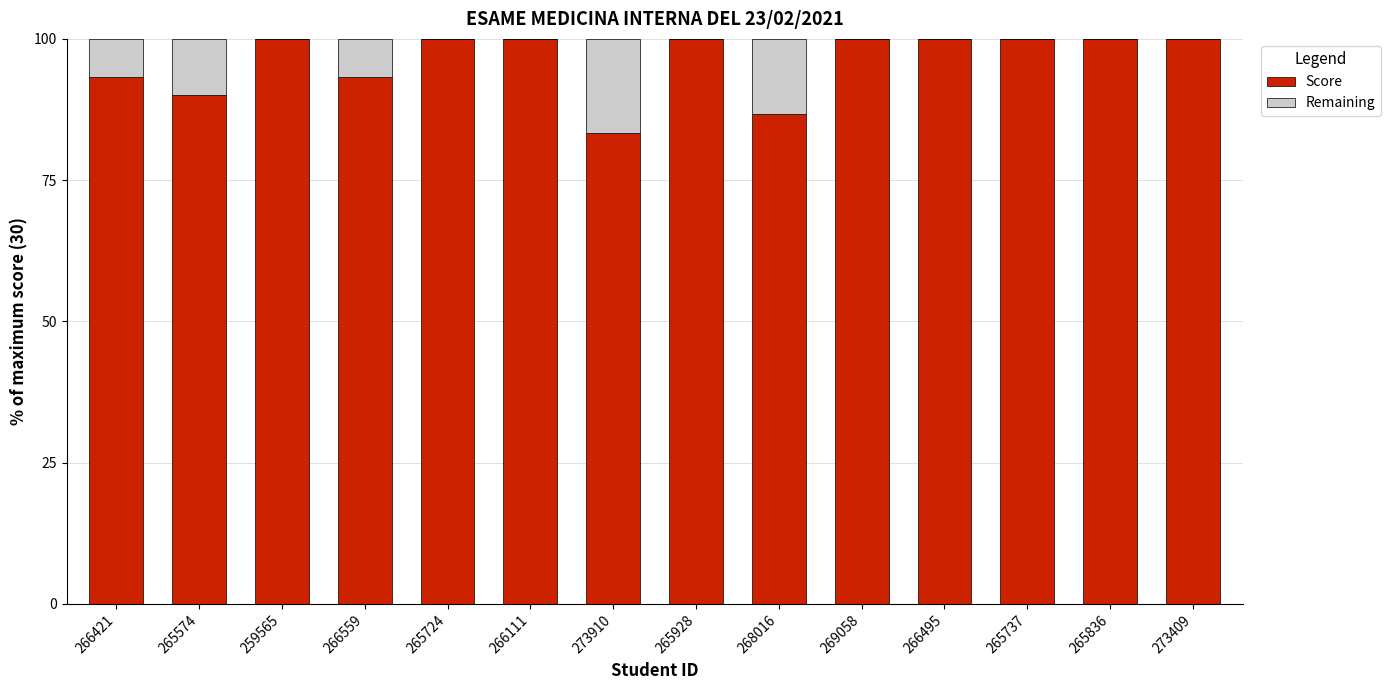

What is the highest value of the Score series?

100.0